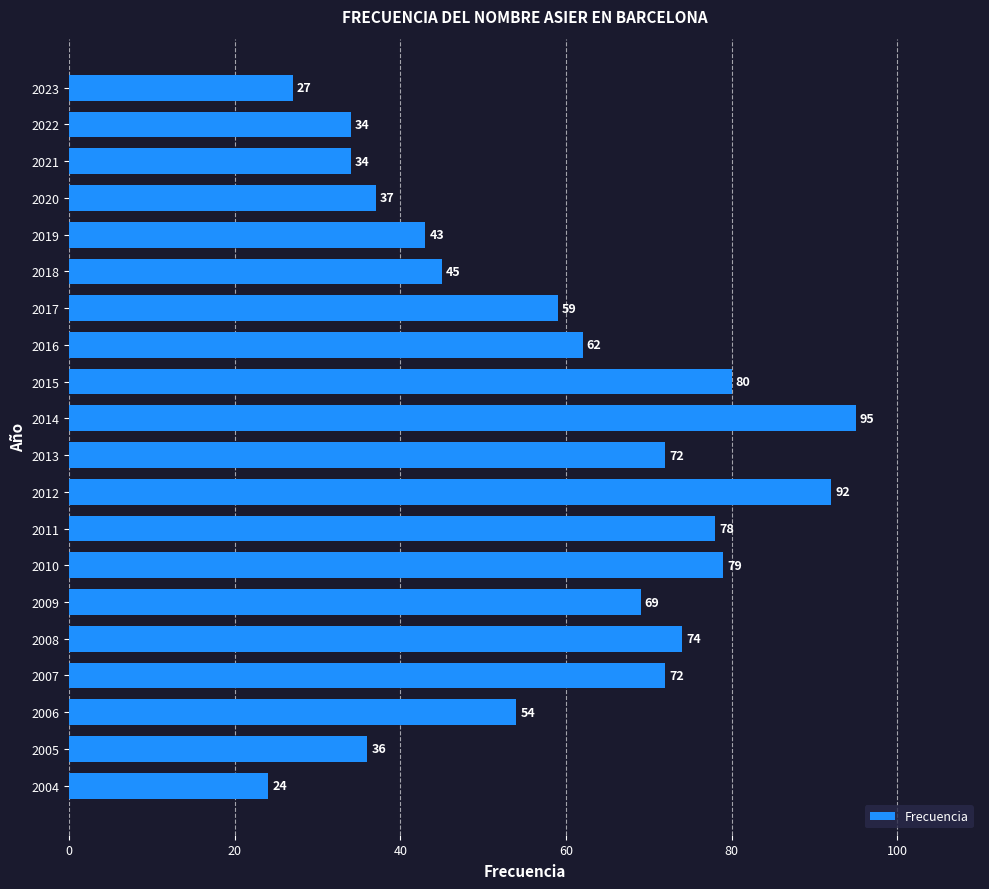

At which category does the chart reach its peak across all series?

2014